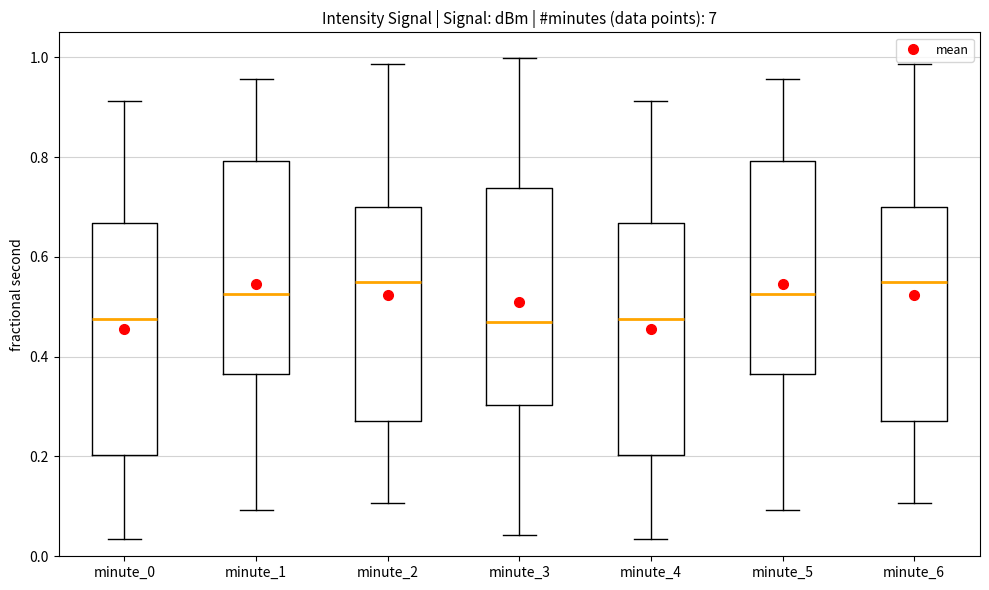

Reading left to right, read every box against the y-axis: the position of its median line, the range the box covers, and the ends of its whiskers. The values are not printed on the chart, so give them approximately, as read against the axis.

minute_0: median 0.48, box 0.20 to 0.66, whiskers 0.04 to 0.92
minute_1: median 0.52, box 0.36 to 0.80, whiskers 0.10 to 0.96
minute_2: median 0.54, box 0.28 to 0.70, whiskers 0.10 to 0.98
minute_3: median 0.46, box 0.30 to 0.74, whiskers 0.04 to 1.00
minute_4: median 0.48, box 0.20 to 0.66, whiskers 0.04 to 0.92
minute_5: median 0.52, box 0.36 to 0.80, whiskers 0.10 to 0.96
minute_6: median 0.54, box 0.28 to 0.70, whiskers 0.10 to 0.98